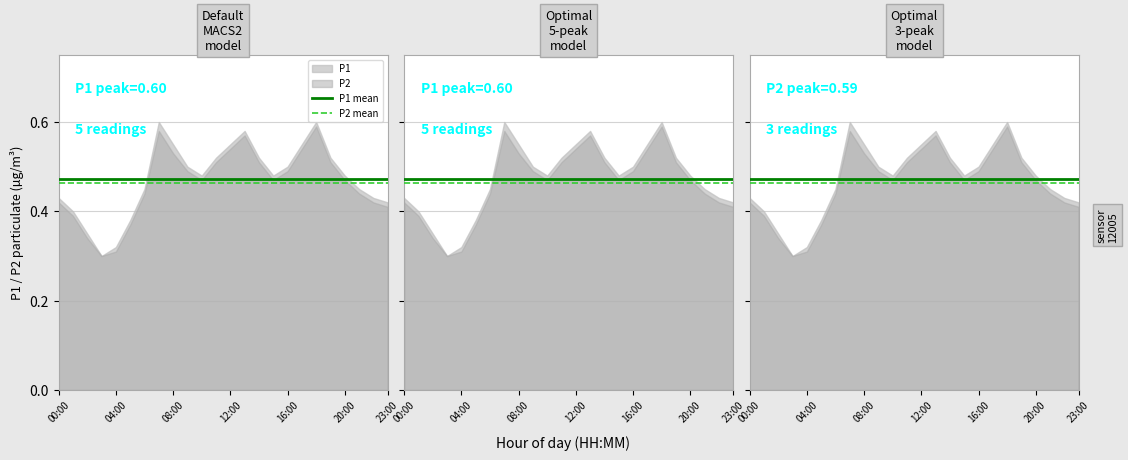

The value of P1 mean at 00:00 is 0.5. True or false?

True